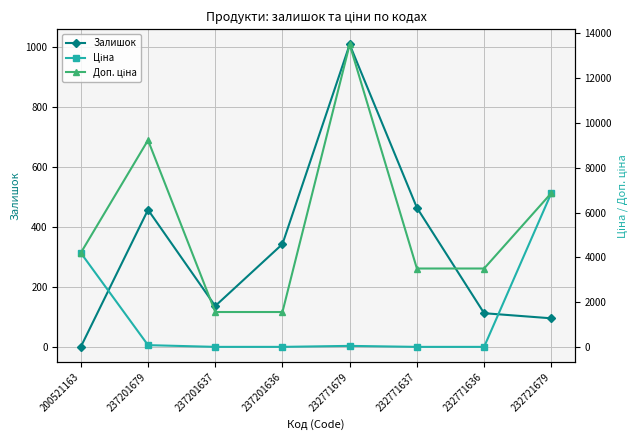

What is the label of the 3rd point from the right?

232771637